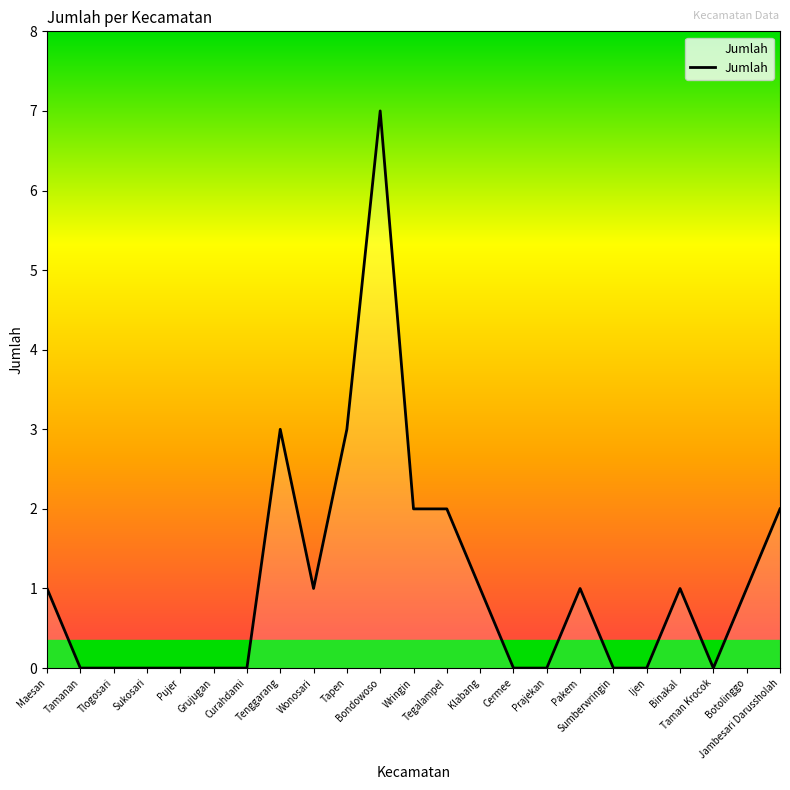

What is the difference between the maximum and minimum values?

7